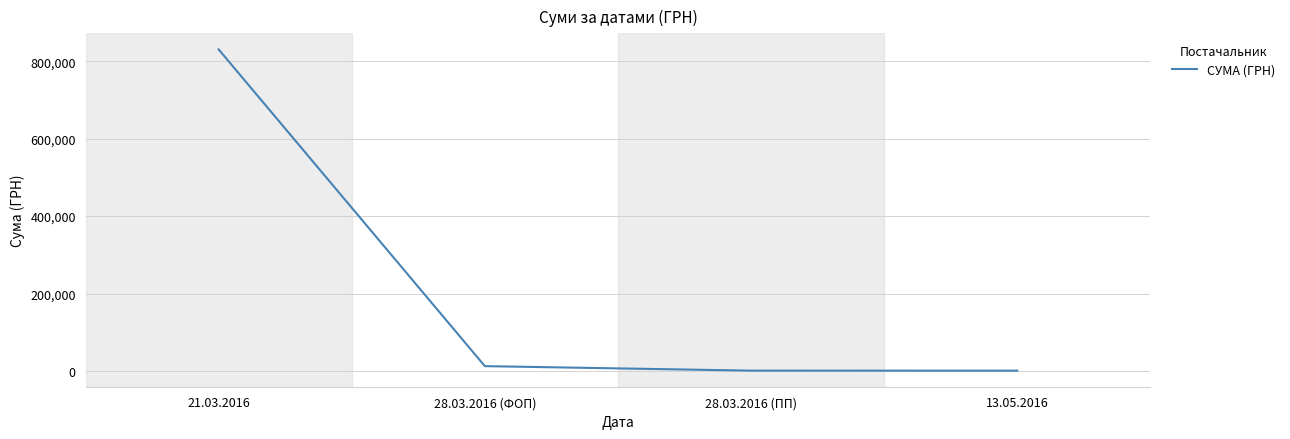

What is the ratio of the value at 21.03.2016 to the value at 28.03.2016 (ФОП)?

65.5